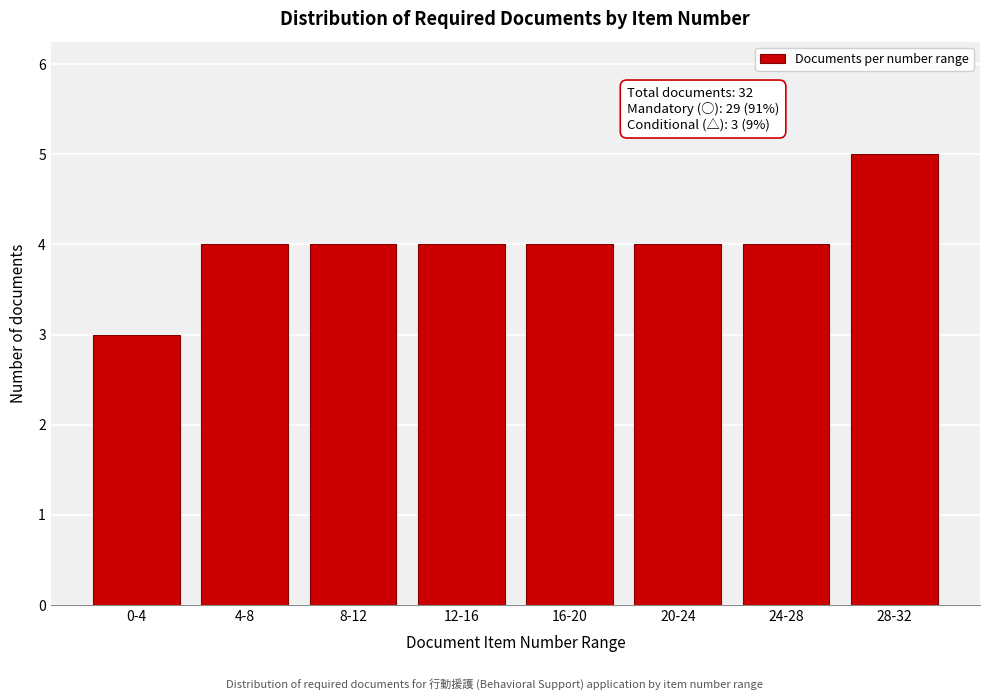

Reading left to right, what are all the values shown in this chart?

3	4	4	4	4	4	4	5